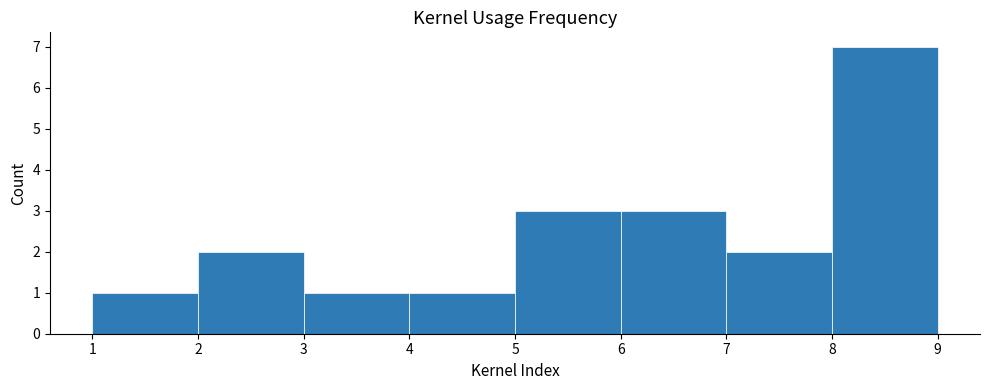

Reading left to right, transcribe this chart: for each bar, give the range it covers on the x-axis and its height. The values are not printed on the chart, so give them approximately, as read against the axis.

1 to 2: 1
2 to 3: 2
3 to 4: 1
4 to 5: 1
5 to 6: 3
6 to 7: 3
7 to 8: 2
8 to 9: 7